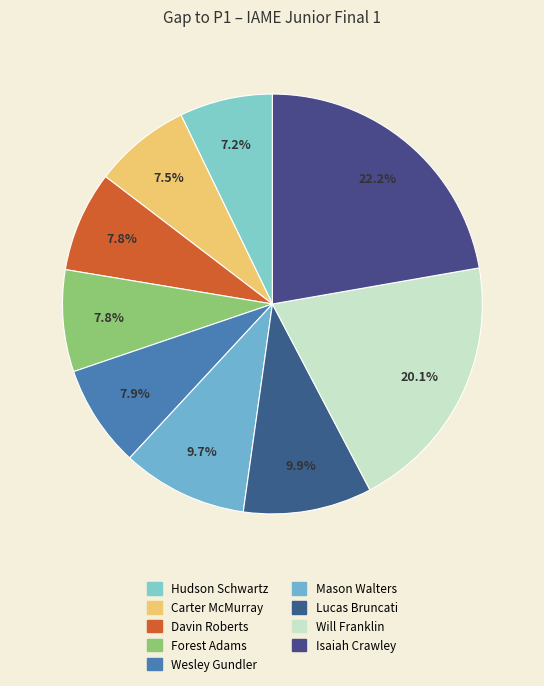

Does Lucas Bruncati account for over 50% of the chart?

No